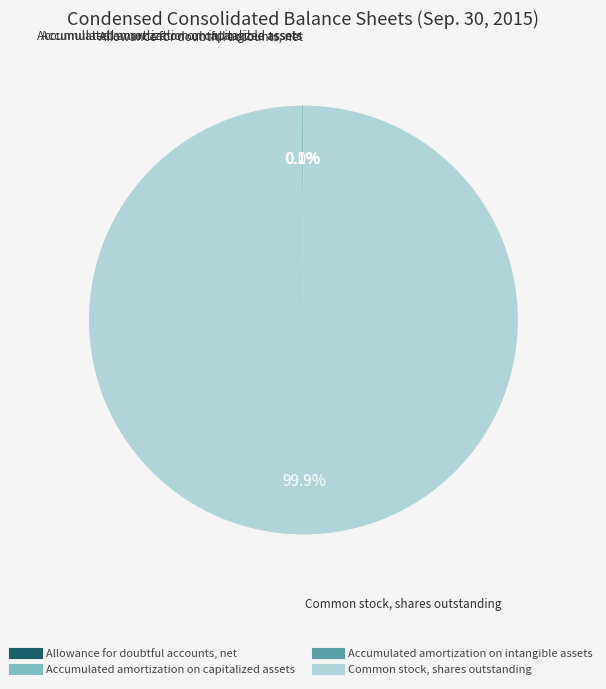

To the nearest percent, what is the difference between the largest and smallest slice percentages?

100%